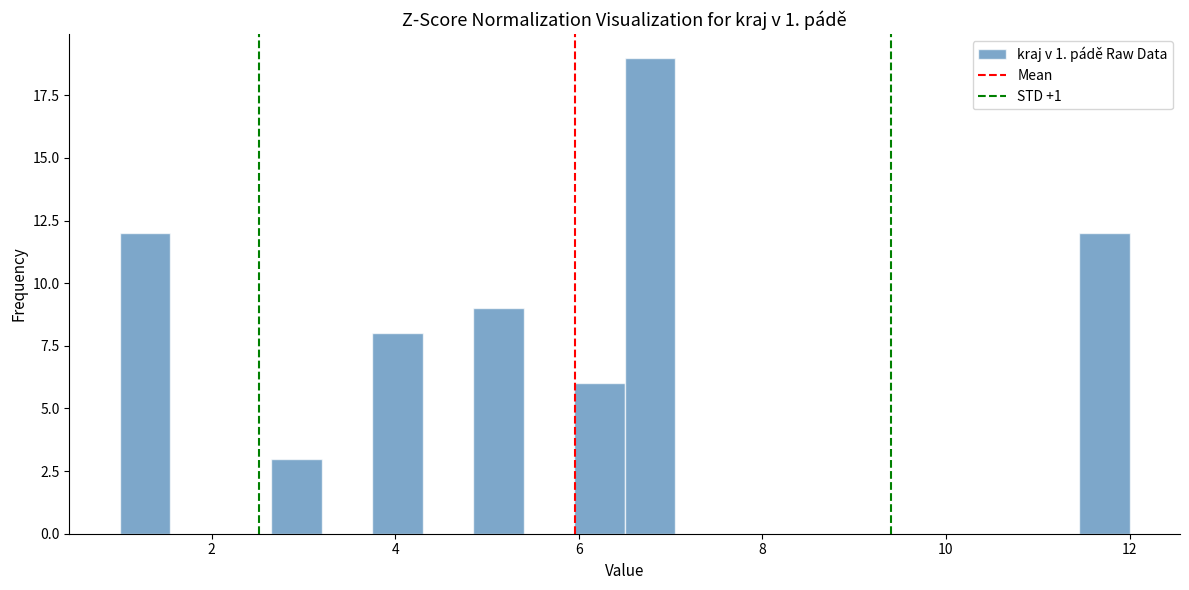

Around what value on the x-axis is the tallest bar? Give the approximate position of its centre, as read against the axis.

6.8